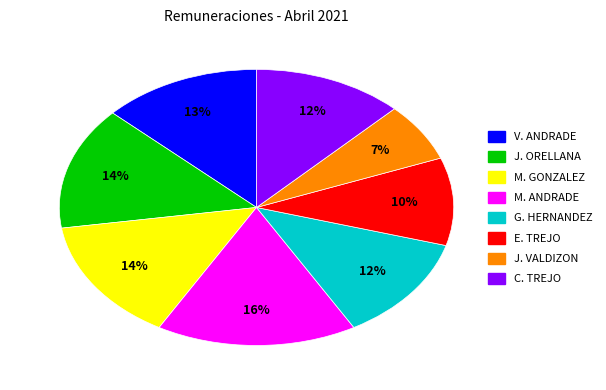

Is there a majority slice in this chart?

No